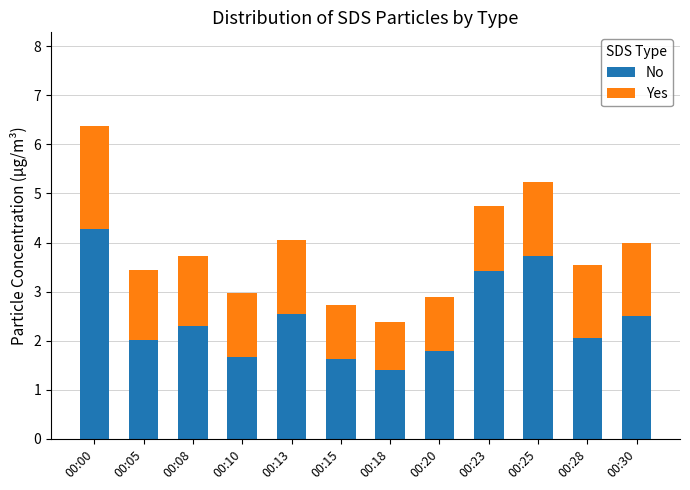

Is it true that No equals 0.5 at 00:18?

False